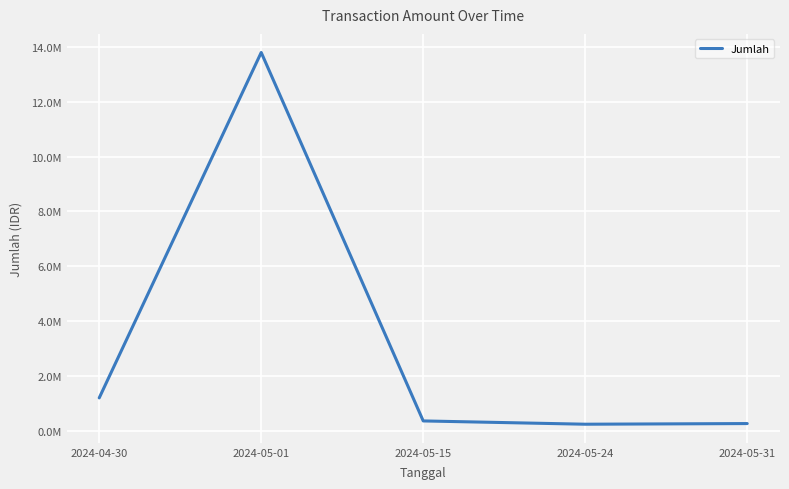

Which category has the highest value across all series?

2024-05-01